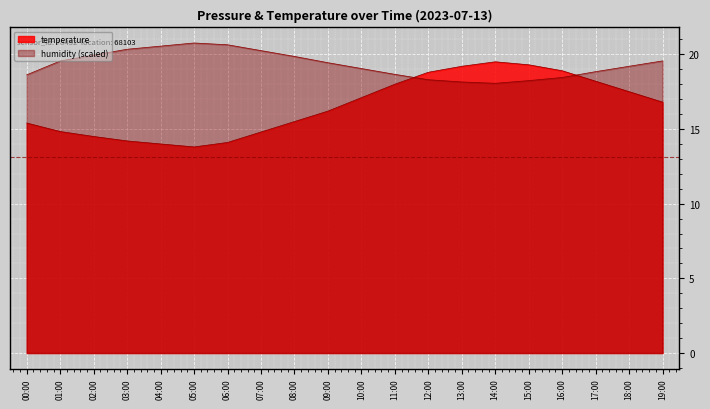

At how many categories does at least one series exceed 19?

15